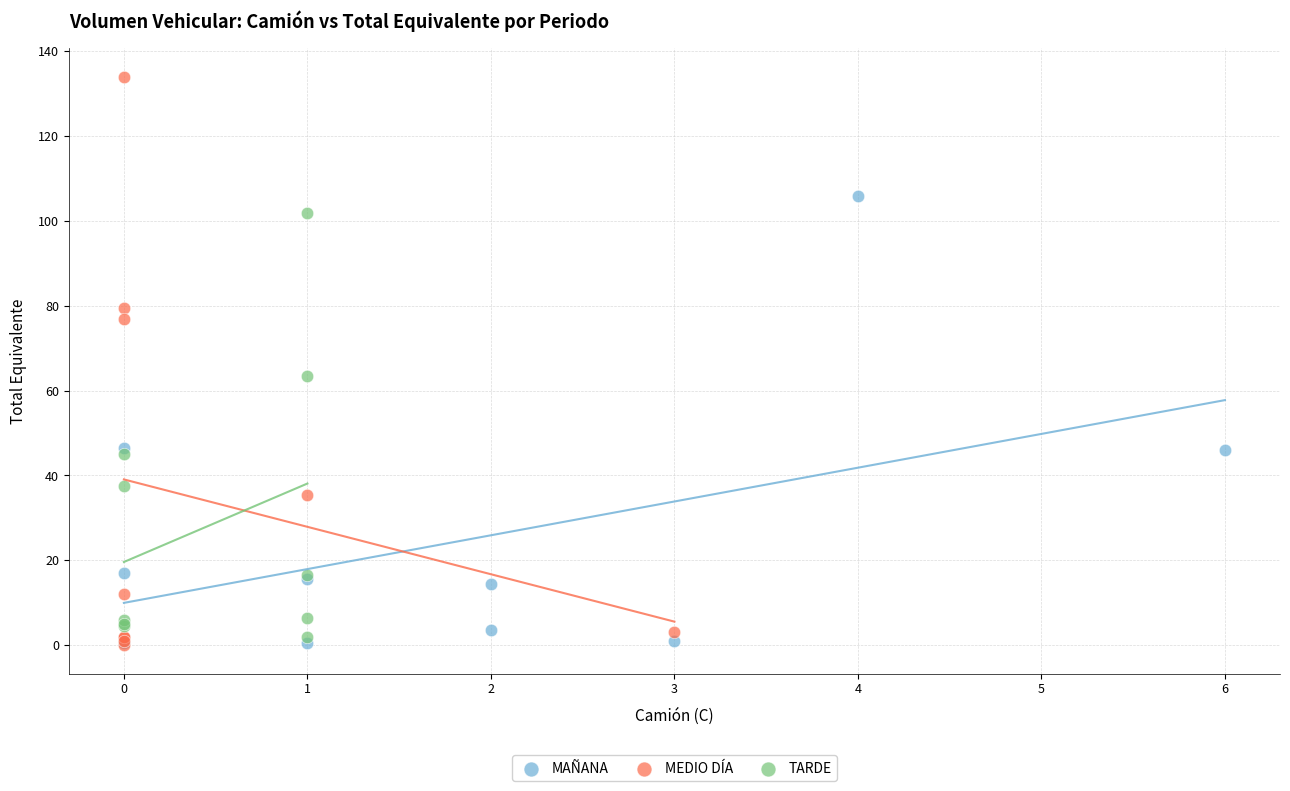

Which series has the widest spread of Y values?

MEDIO DÍA